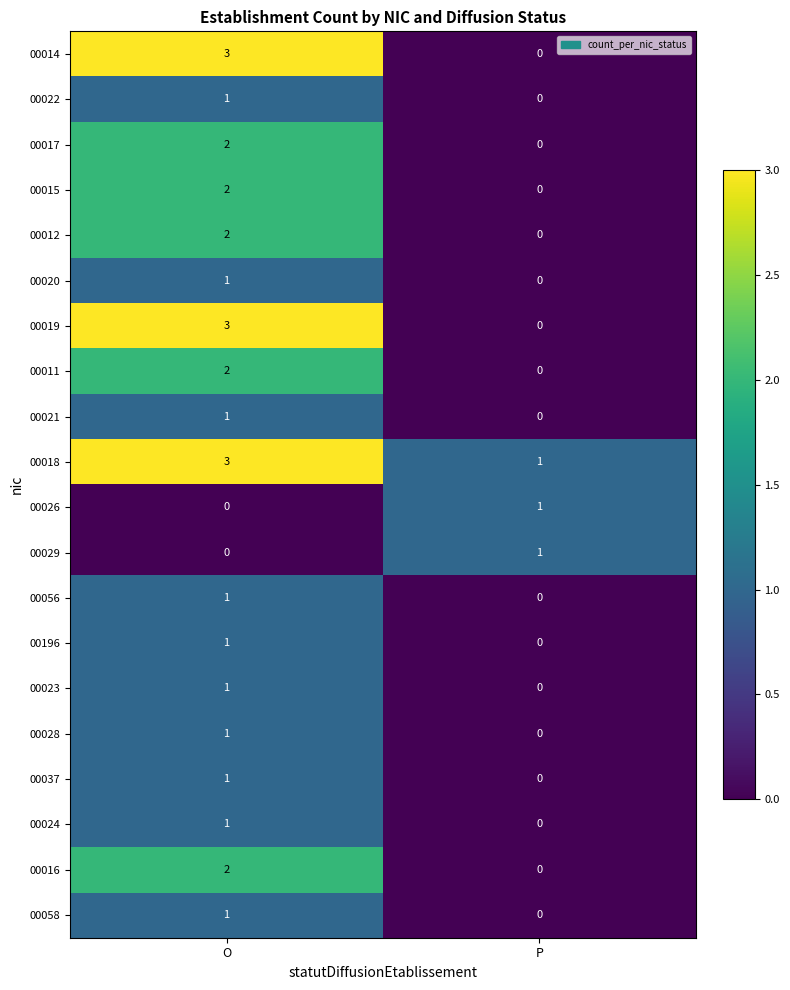

Which category has the lowest value in the 00022 series?

P